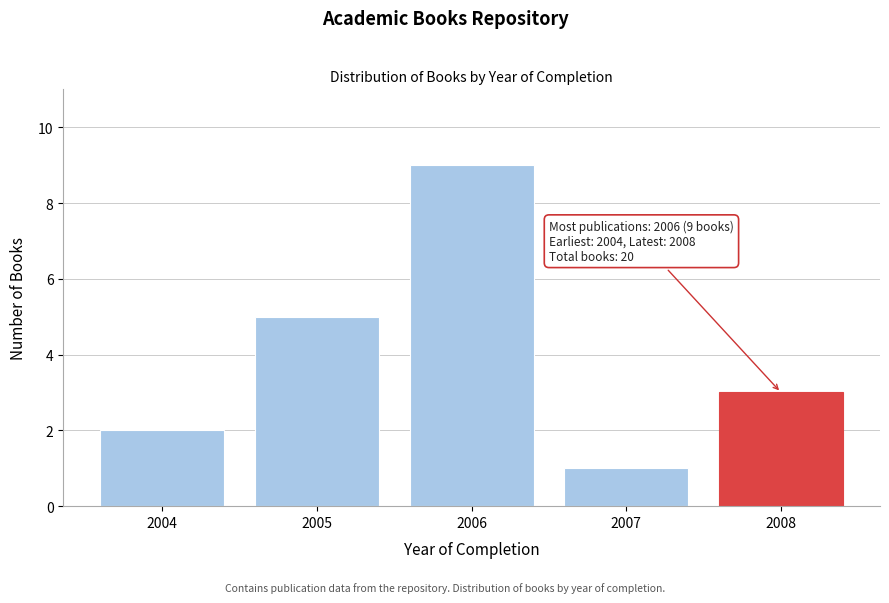

Reading left to right, what are all the values shown in this chart?

2	5	9	1	3